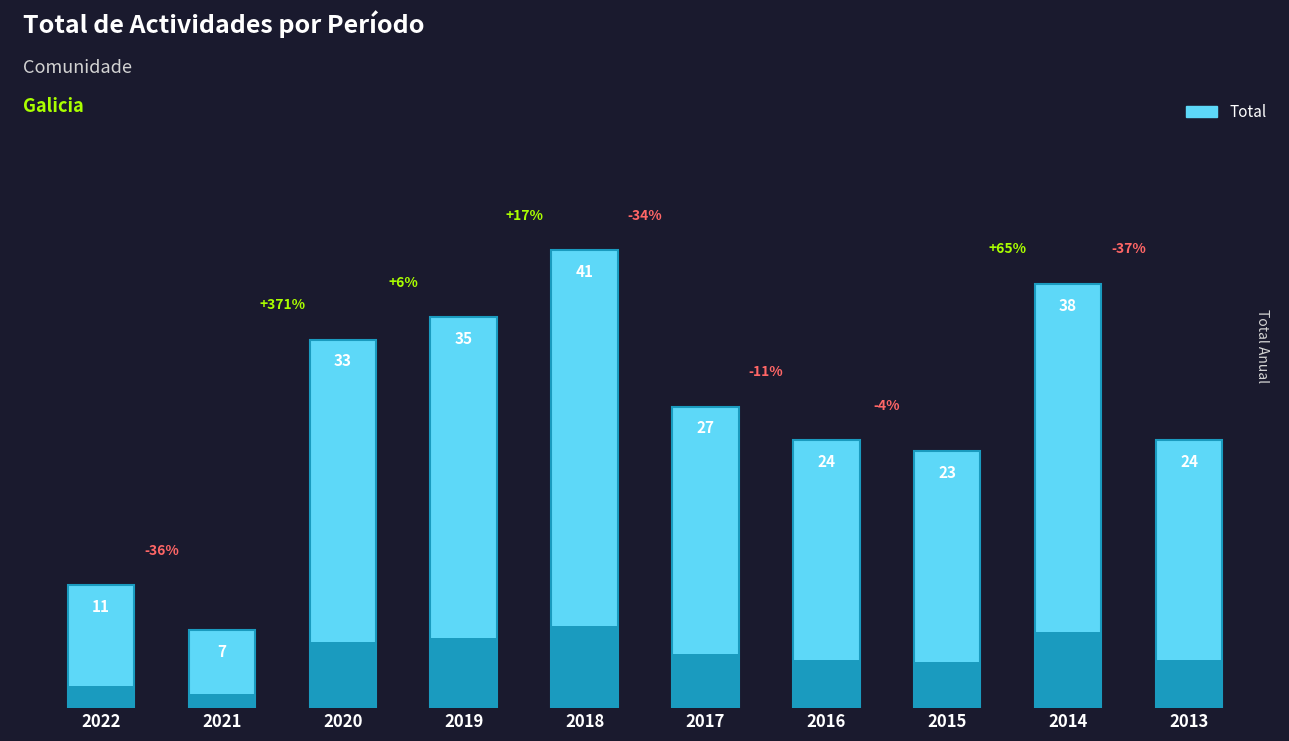

What is the minimum value shown in the chart?

7